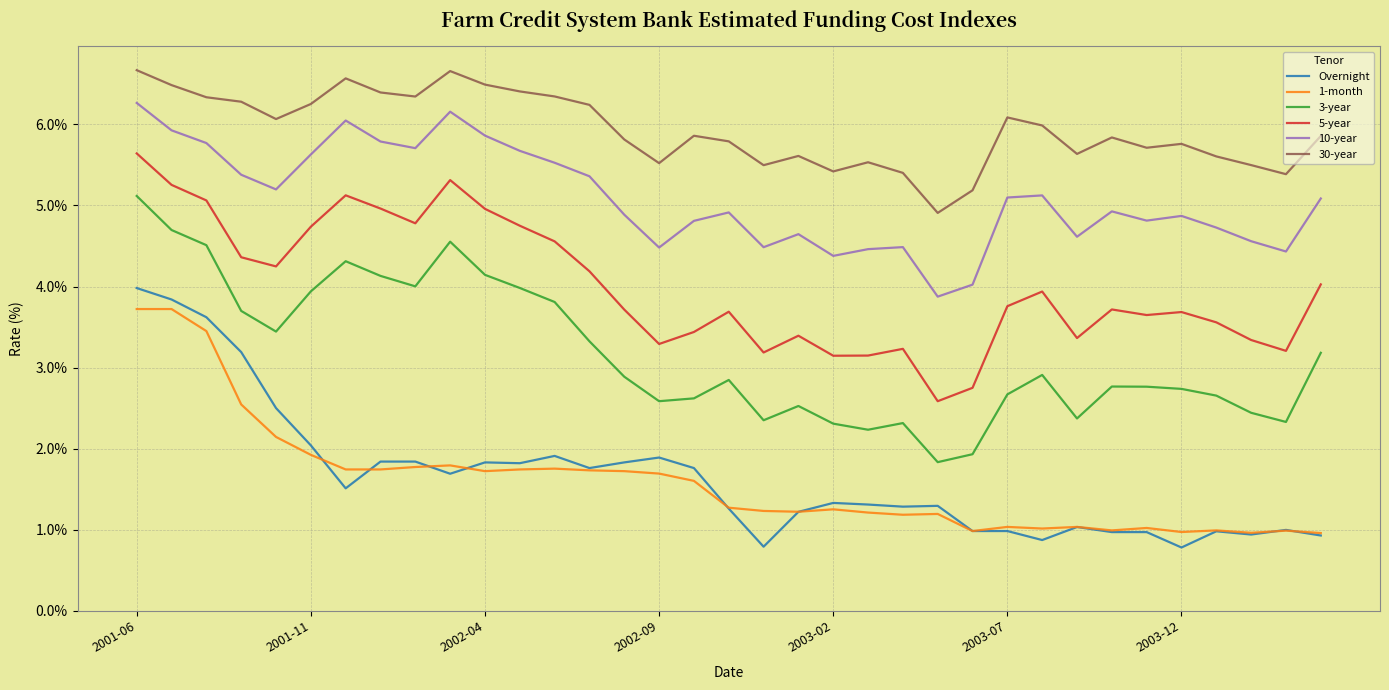

True or false: Overnight and 5-year intersect in this chart.

False